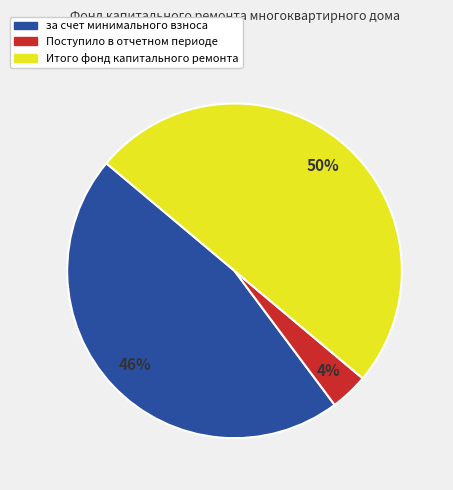

Is the sum of Итого фонд капитального ремонта and Поступило в отчетном периоде greater than half?

Yes